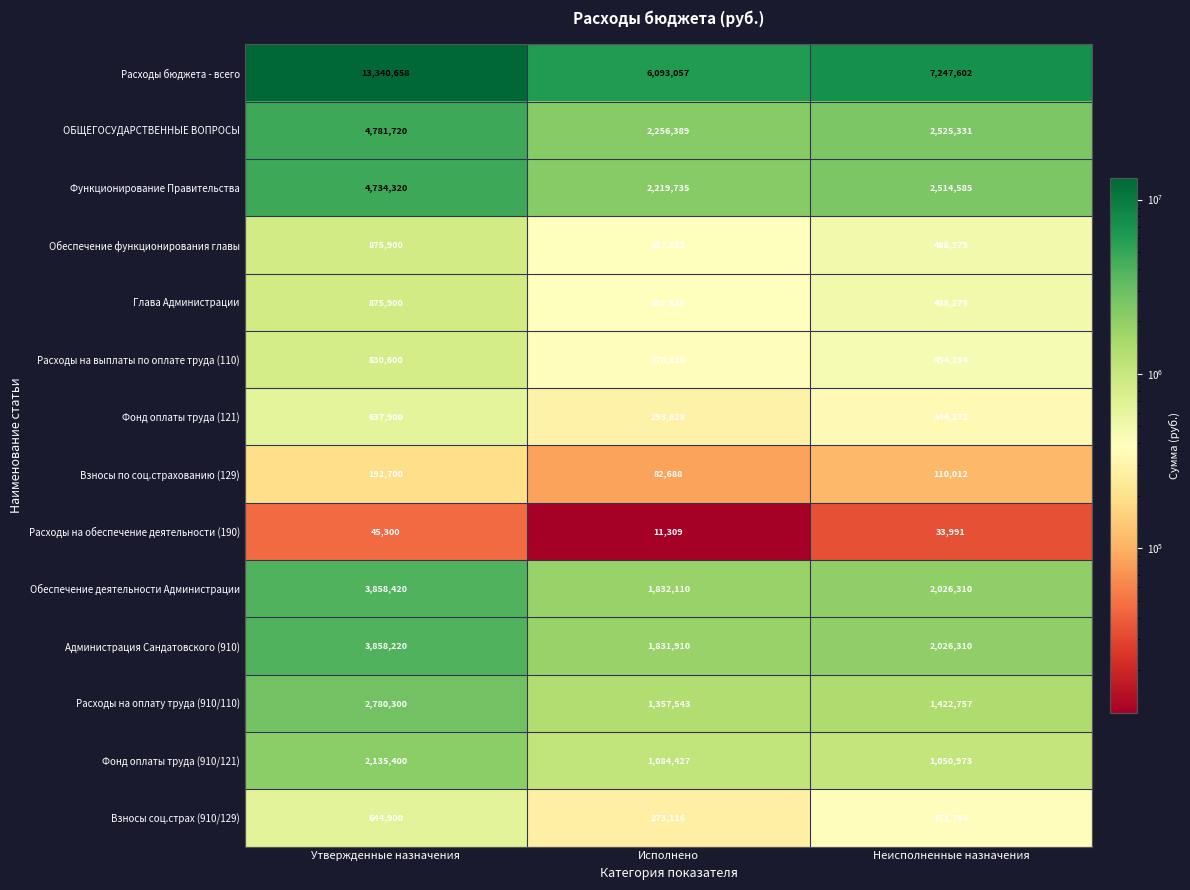

How many Взносы соц.страх (910/129) values are between 273116 and 644900?

3